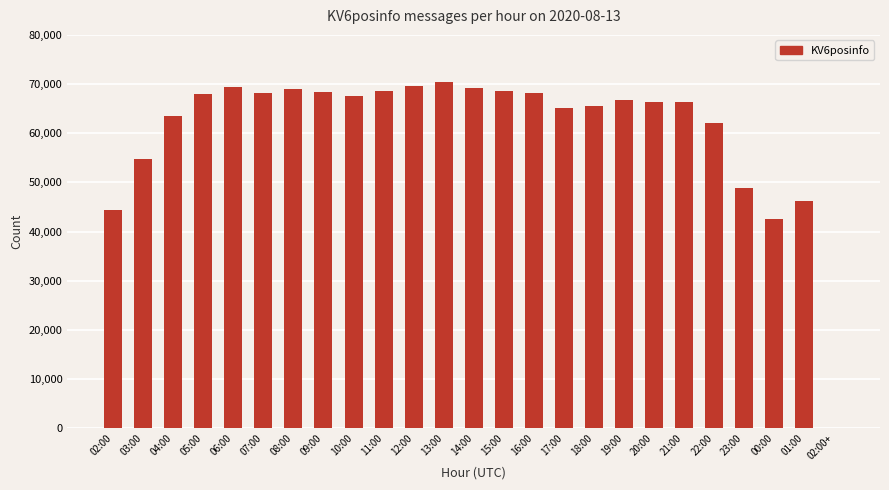

What is the change in value from 02:00 to 22:00?

+17791